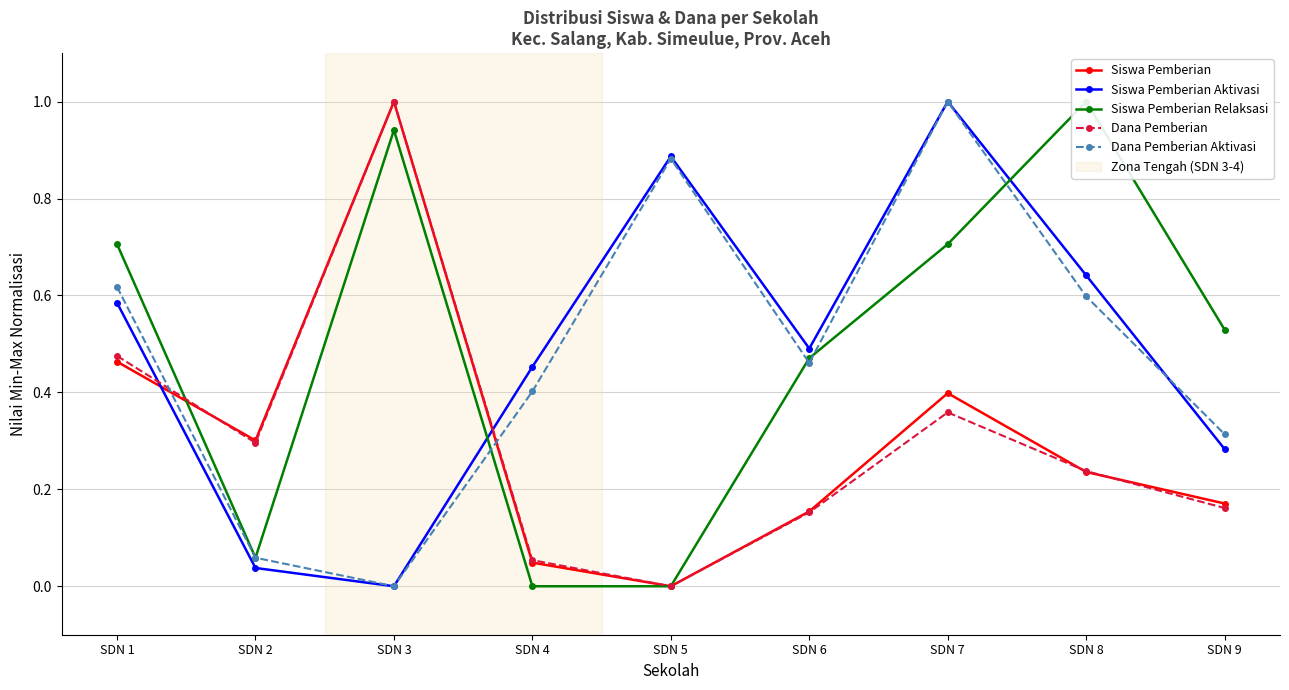

What is the spread (max minus min) of values at SDN 2?

0.3